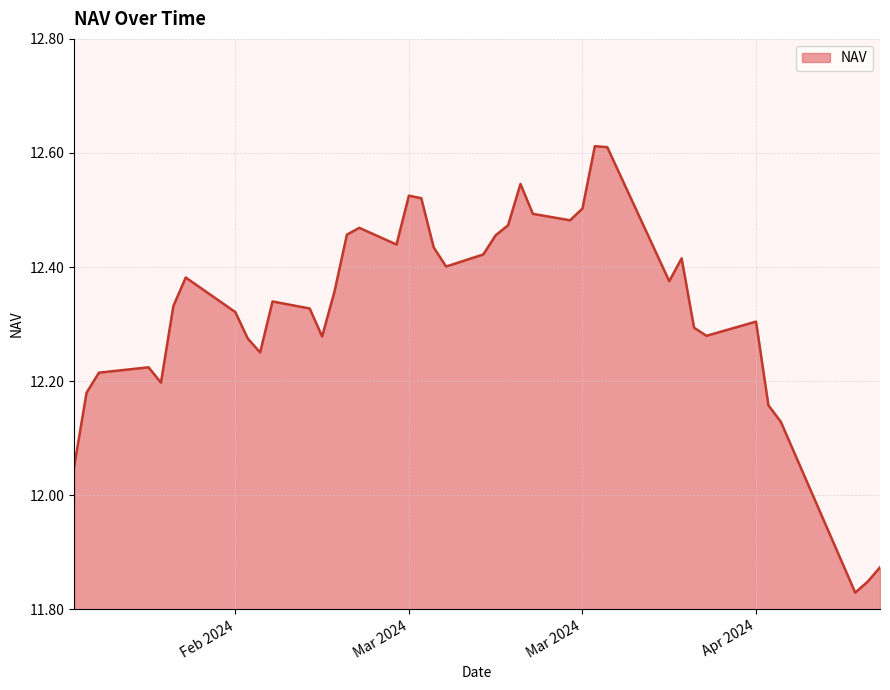

What is the difference between the maximum and minimum values?

0.8